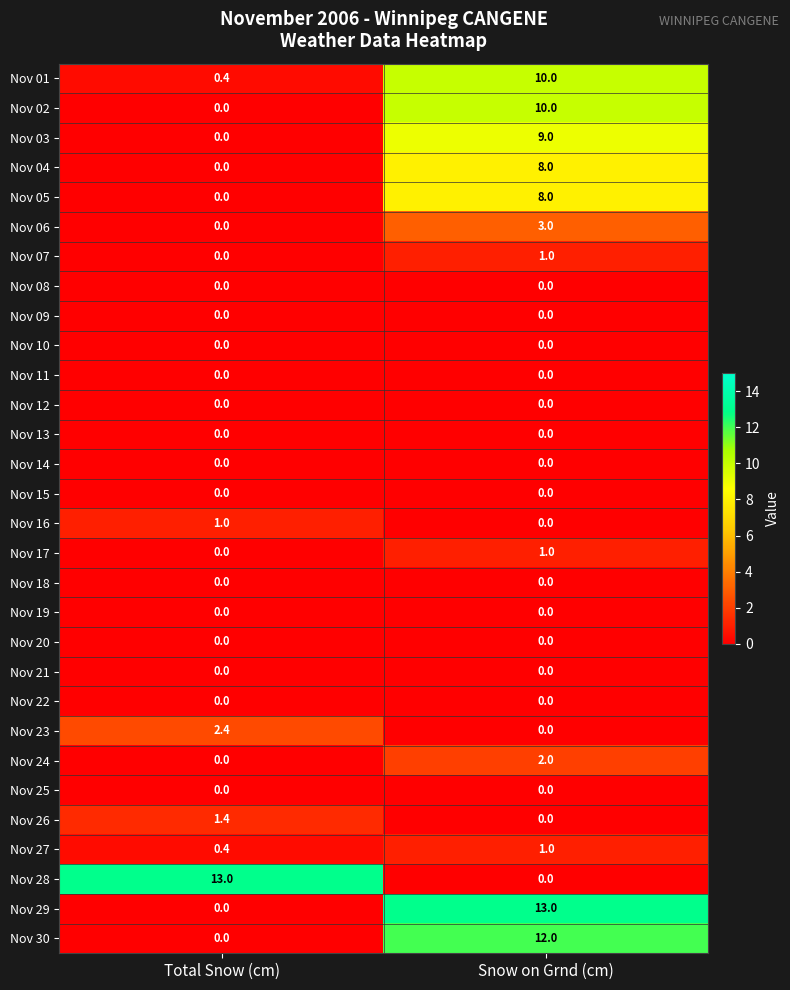

What is the difference between the highest and lowest values at Snow on Grnd (cm)?

13.0